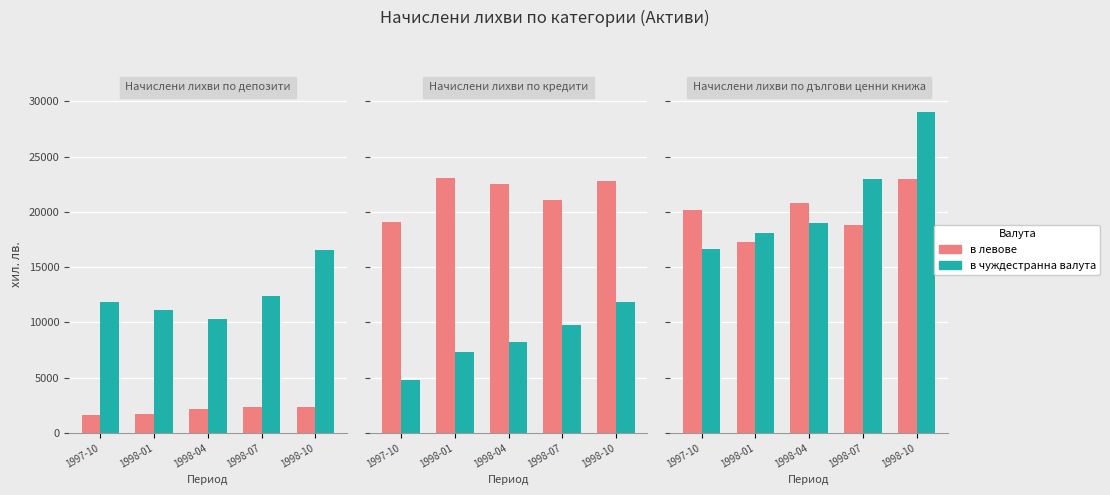

How many groups of bars are there?

15